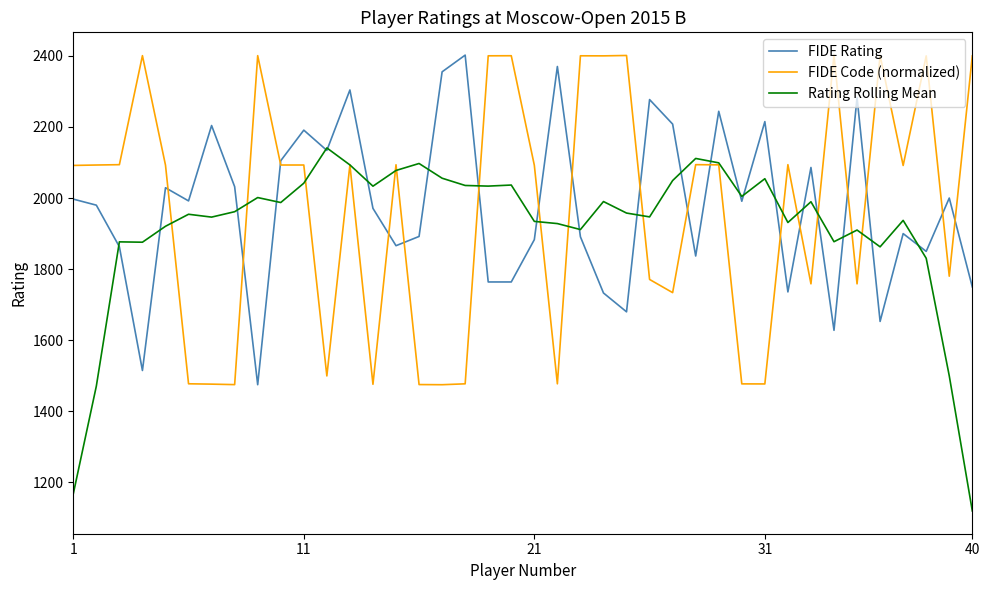

What is the minimum value for Rating Rolling Mean?

1120.0